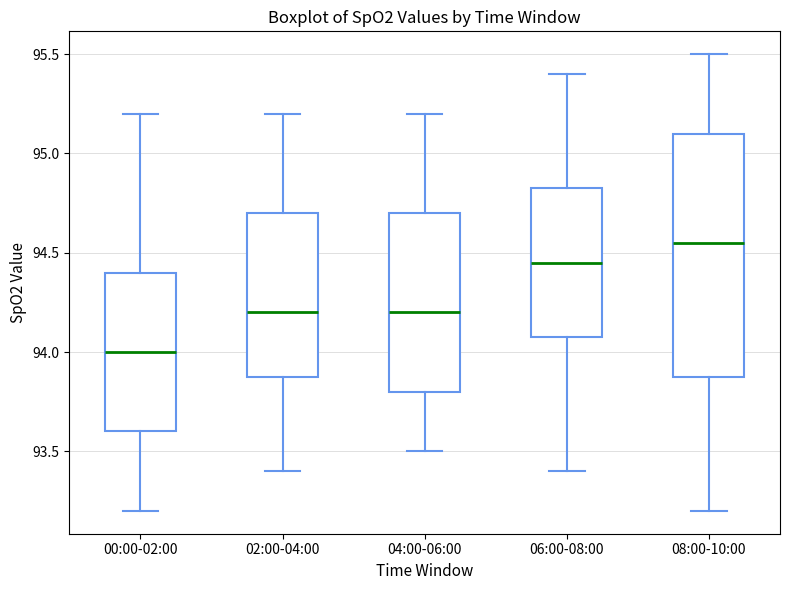

Reading left to right, transcribe this box plot: for each box, give where its median line is, the range the box spans, and where its two whiskers end, as read against the y-axis. The values are not printed on the chart, so give them approximately, as read against the axis.

00:00-02:00: median 94.00, box 93.60 to 94.40, whiskers 93.20 to 95.20
02:00-04:00: median 94.20, box 93.90 to 94.70, whiskers 93.40 to 95.20
04:00-06:00: median 94.20, box 93.80 to 94.70, whiskers 93.50 to 95.20
06:00-08:00: median 94.45, box 94.10 to 94.85, whiskers 93.40 to 95.40
08:00-10:00: median 94.55, box 93.90 to 95.10, whiskers 93.20 to 95.50